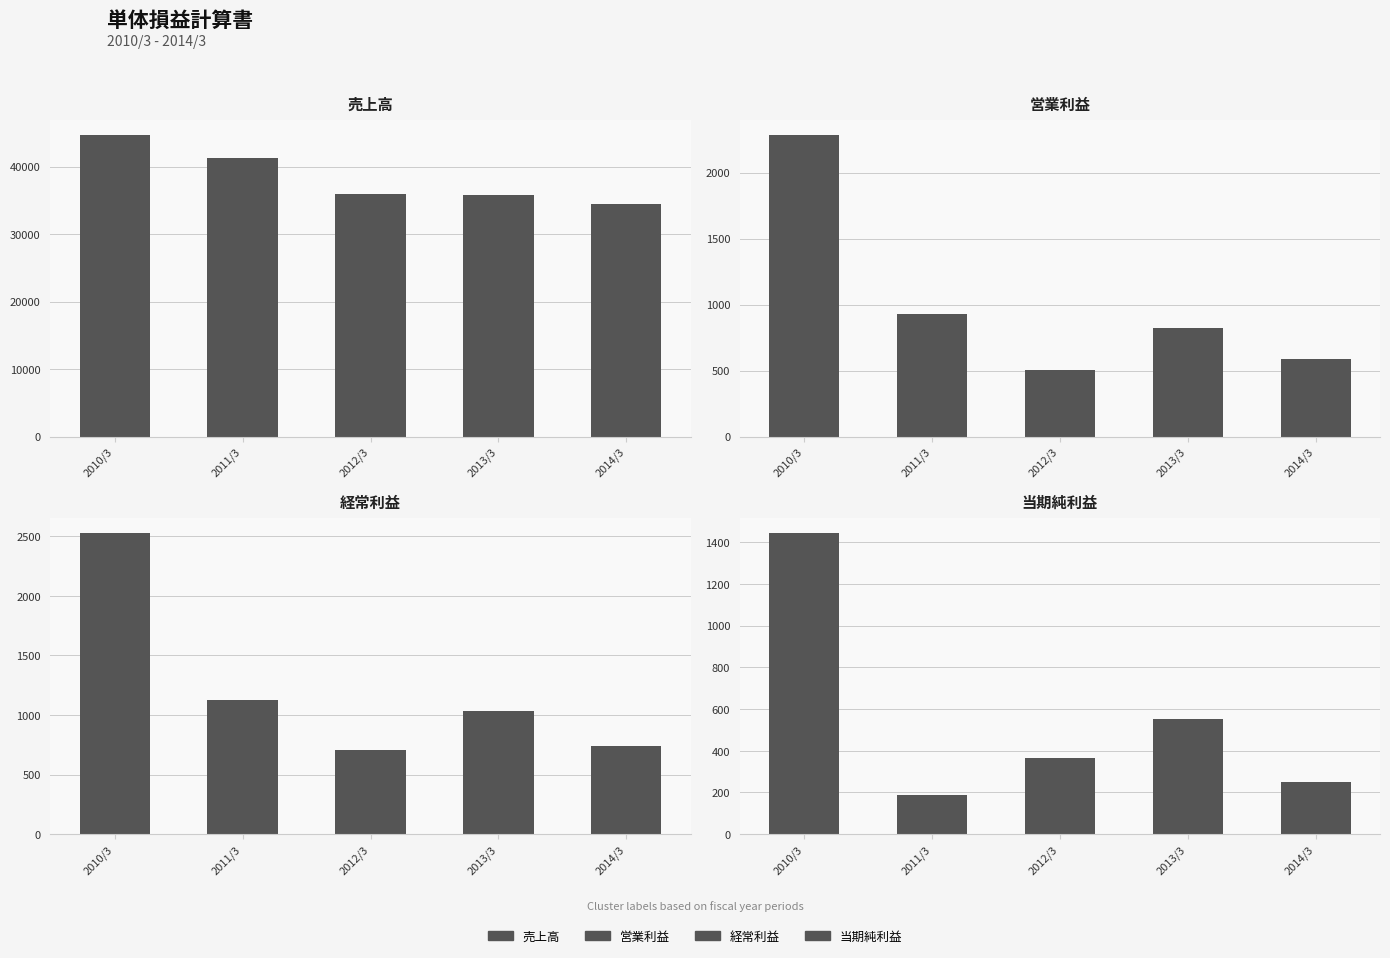

At which label is 営業利益 closest to 1392?

2011/3